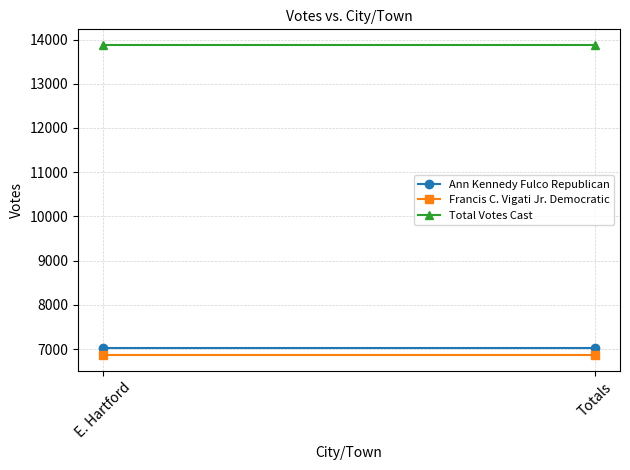

How many lines are shown in the chart?

3